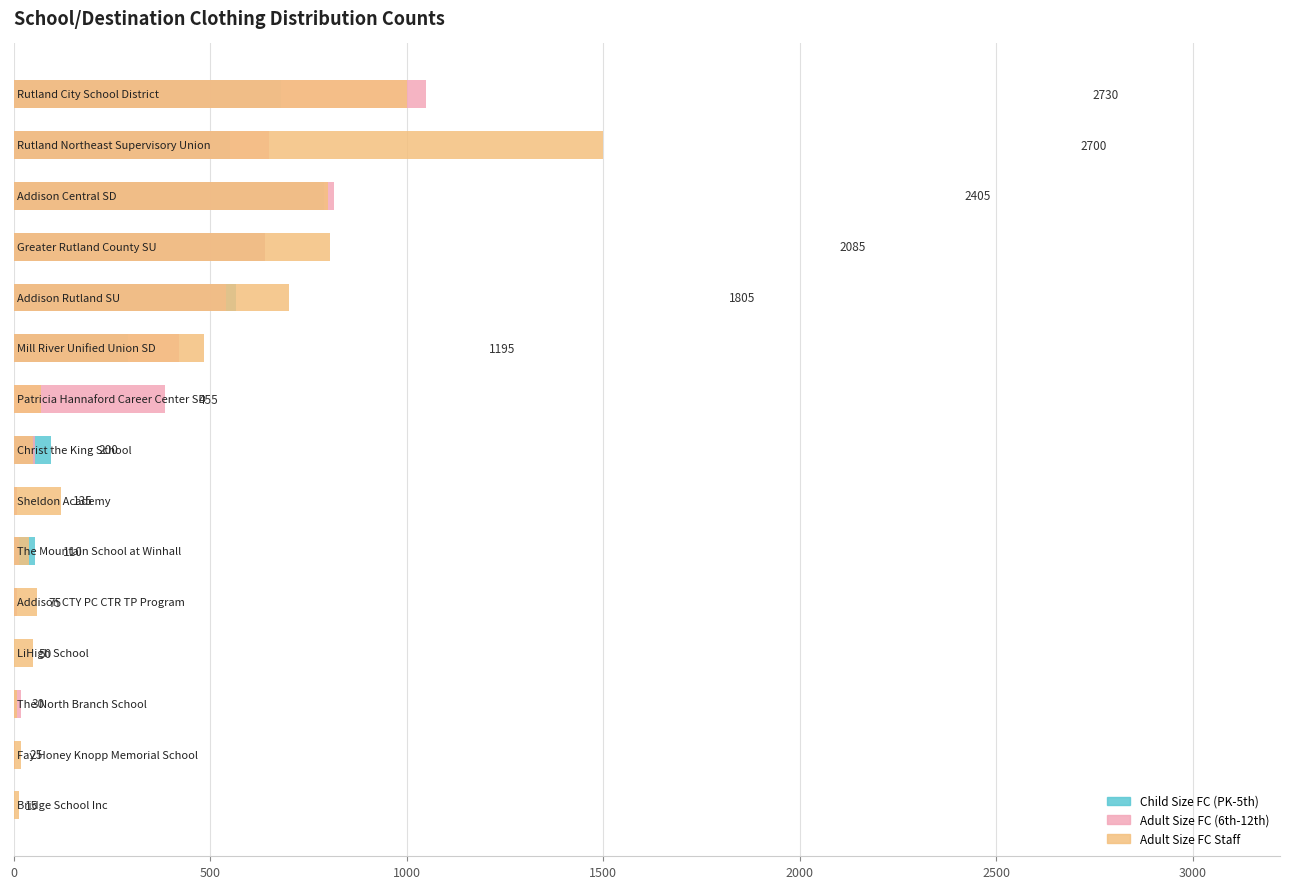

Rank the series by their average value, from highest to lowest.

Adult Size FC Staff, Adult Size FC (6th-12th), Child Size FC (PK-5th)